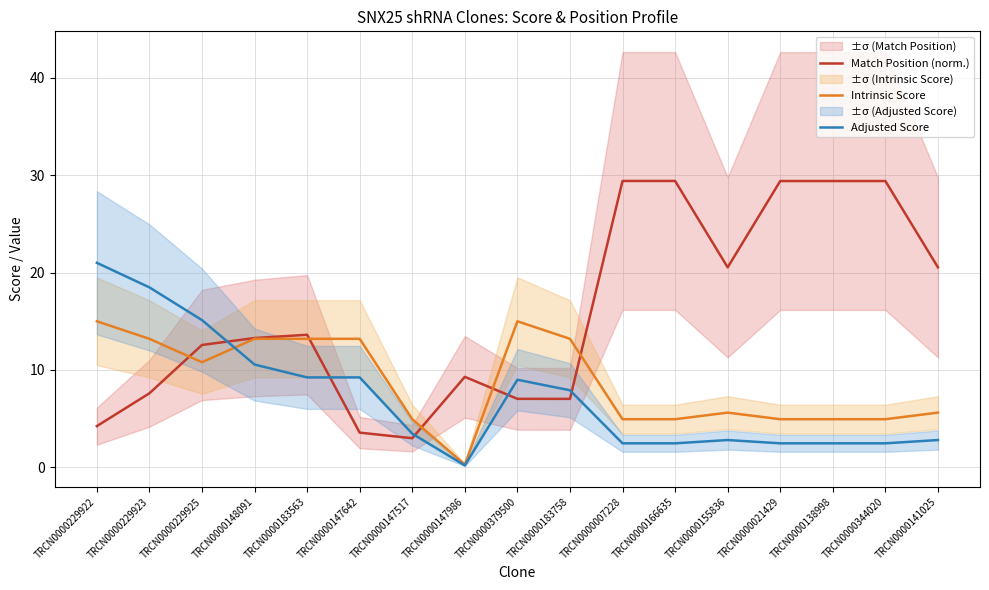

Which category has the lowest value in the Match Position (norm.) series?

TRCN0000147517